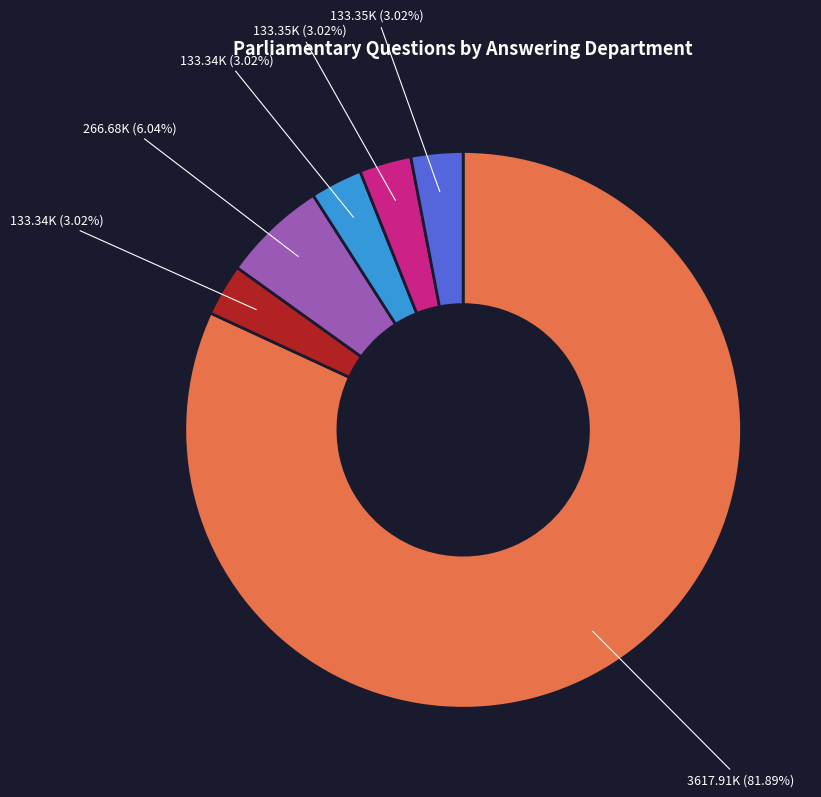

Count the number of slices in the pie.

6